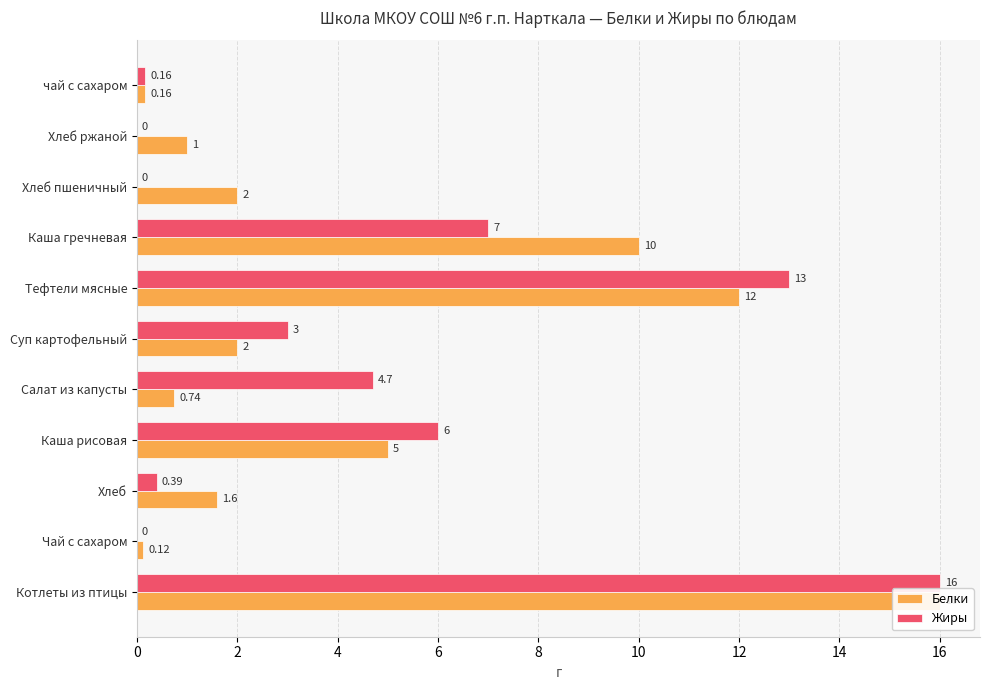

What are all the series names shown in the legend?

Белки, Жиры